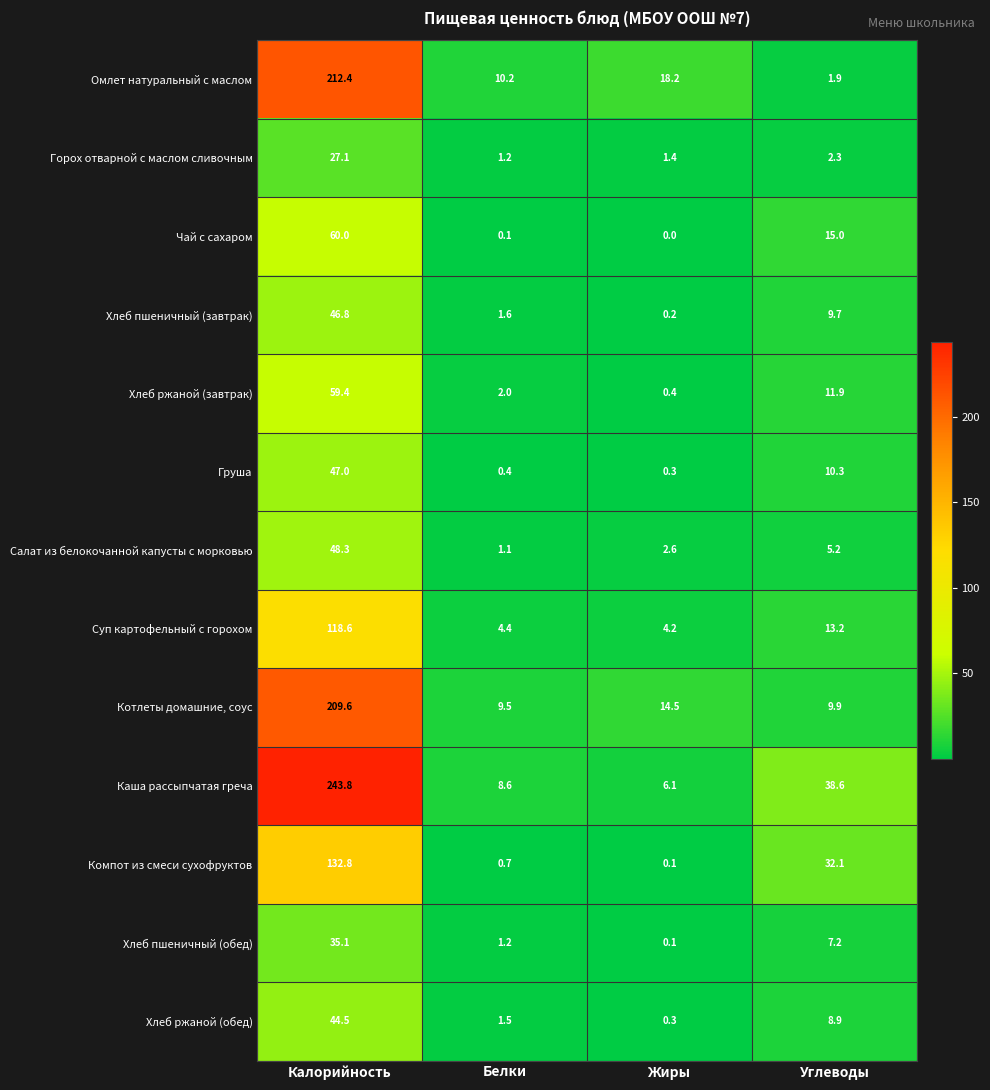

Is it true that Салат из белокочанной капусты с морковью equals 5.2 at Углеводы?

True